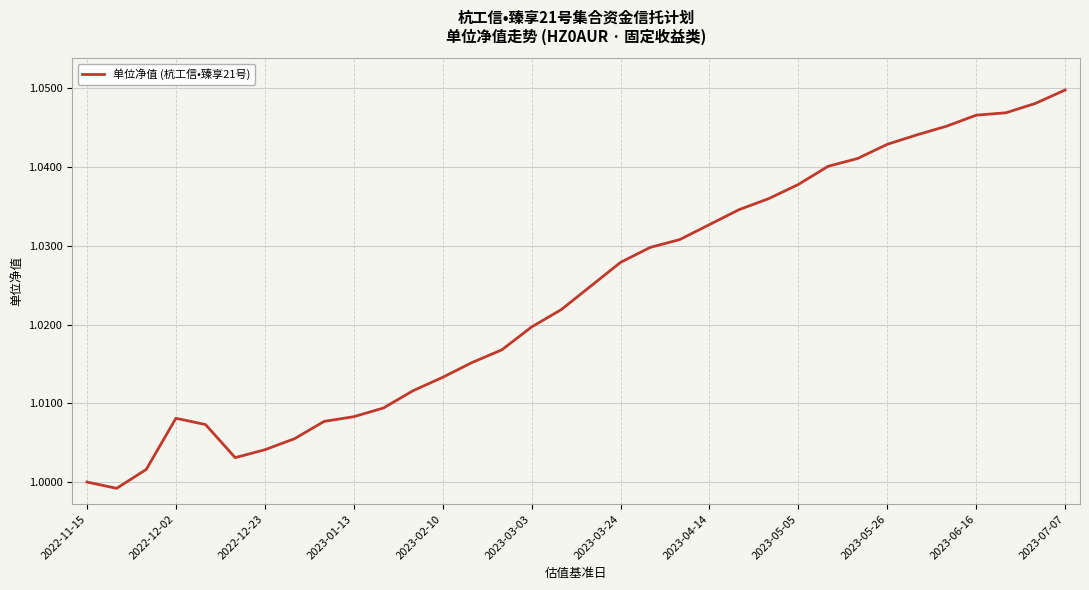

Is it true that the value at 2023-03-24 is 1.7?

False